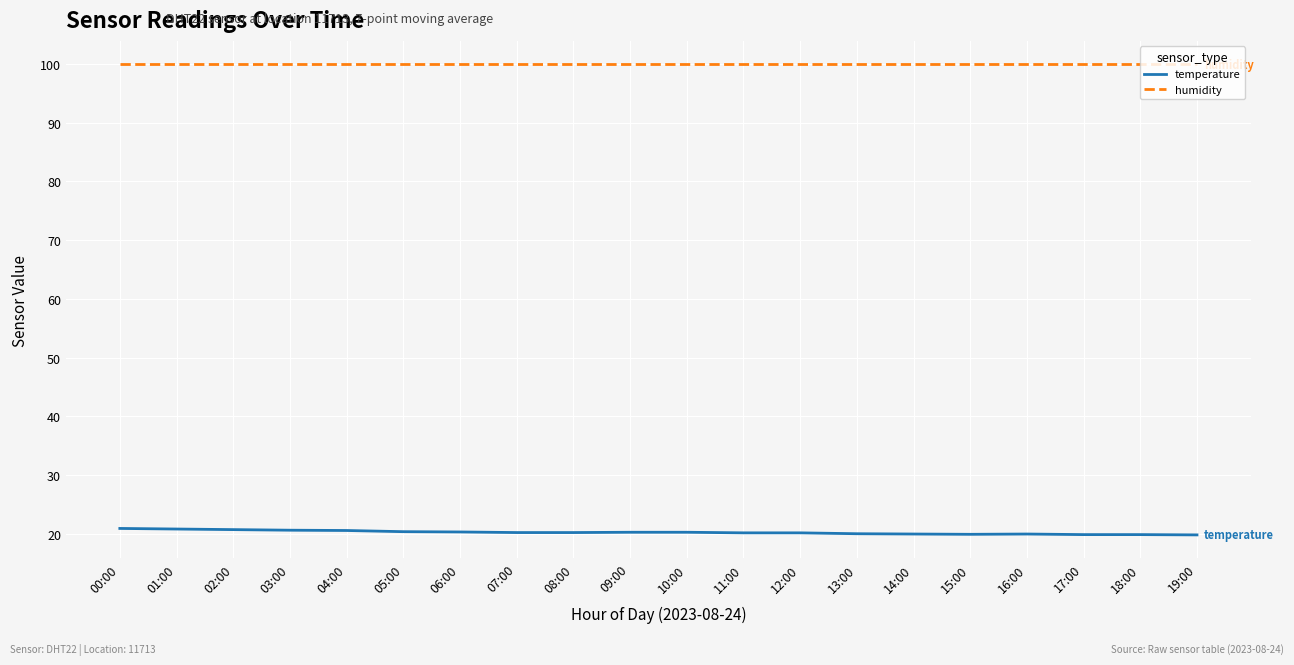

At how many categories does at least one series exceed 79?

20